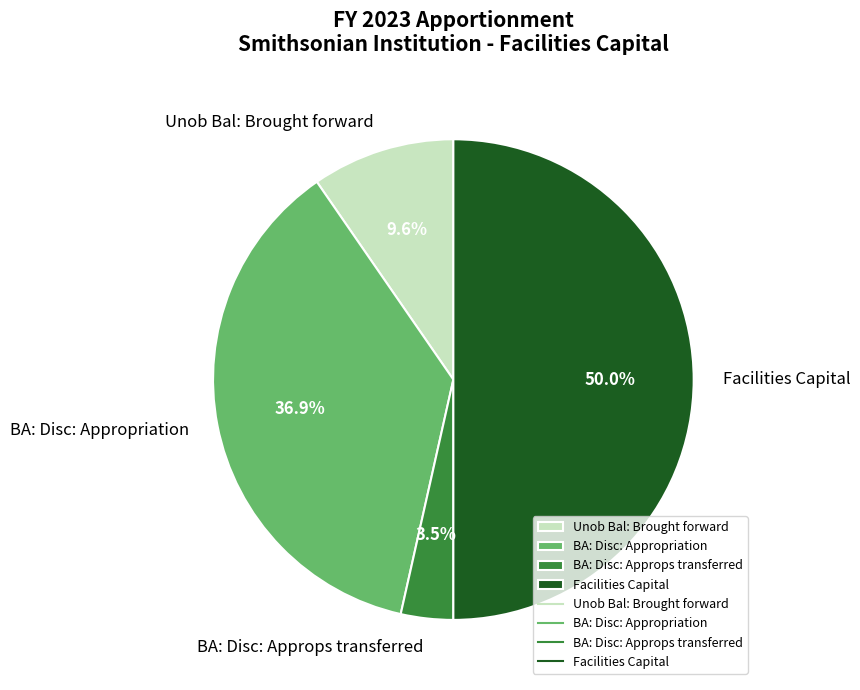

Does BA: Disc: Approps transferred account for over 50% of the chart?

No